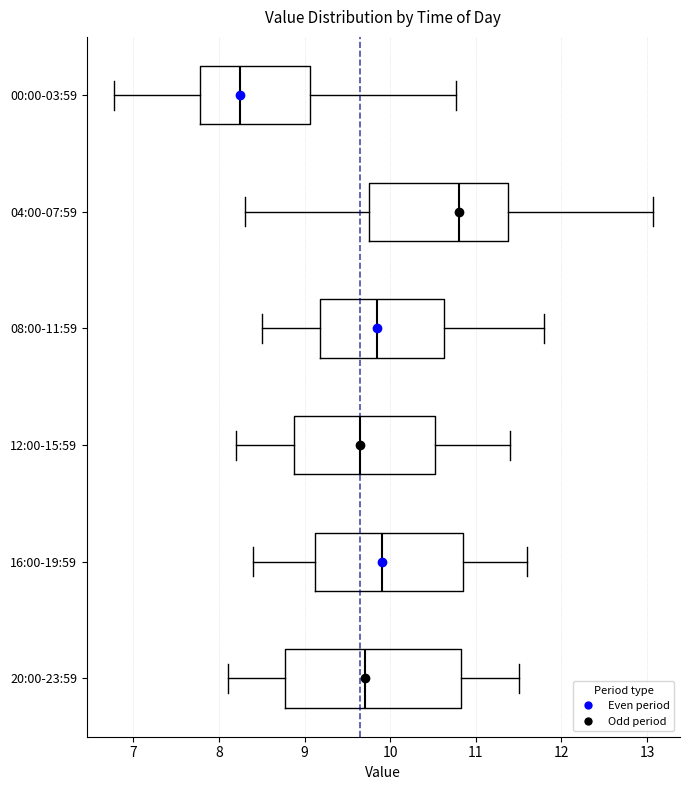

Reading bottom to top, transcribe this box plot: for each box, give where its median line is, the range the box spans, and where its two whiskers end, as read against the x-axis. The values are not printed on the chart, so give them approximately, as read against the axis.

20:00-23:59: median 9.7, box 8.8 to 10.8, whiskers 8.1 to 11.5
16:00-19:59: median 9.9, box 9.1 to 10.9, whiskers 8.4 to 11.6
12:00-15:59: median 9.7, box 8.9 to 10.5, whiskers 8.2 to 11.4
08:00-11:59: median 9.9, box 9.2 to 10.6, whiskers 8.5 to 11.8
04:00-07:59: median 10.8, box 9.8 to 11.4, whiskers 8.3 to 13.1
00:00-03:59: median 8.3, box 7.8 to 9.1, whiskers 6.8 to 10.8